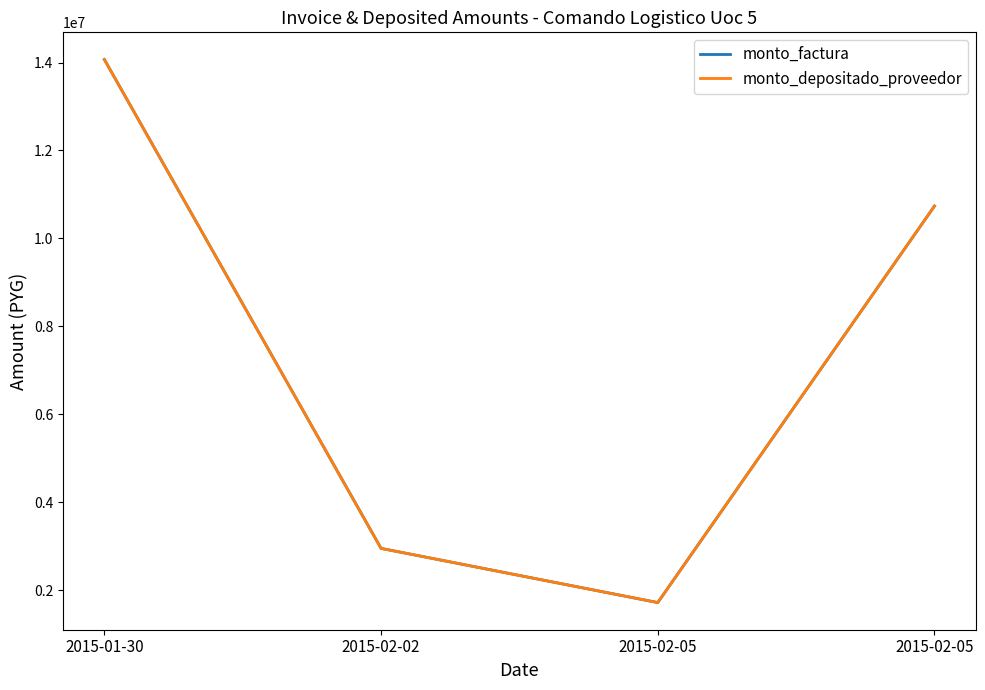

Does the chart display data point markers on the line(s)?

No